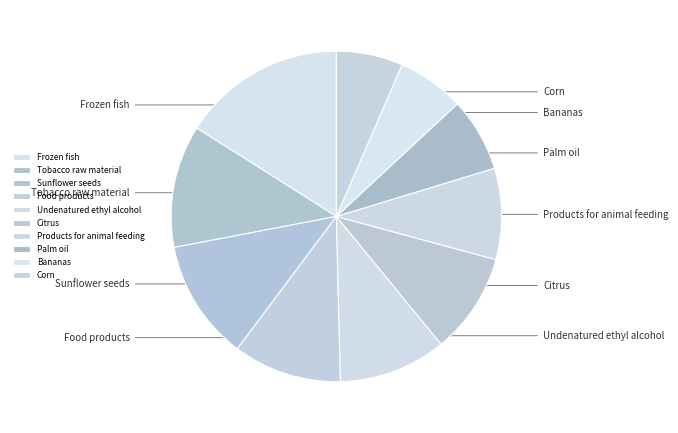

Rank the categories by value from highest to lowest.

Frozen fish, Tobacco raw material, Sunflower seeds, Food products, Undenatured ethyl alcohol, Citrus, Products for animal feeding, Palm oil, Bananas, Corn